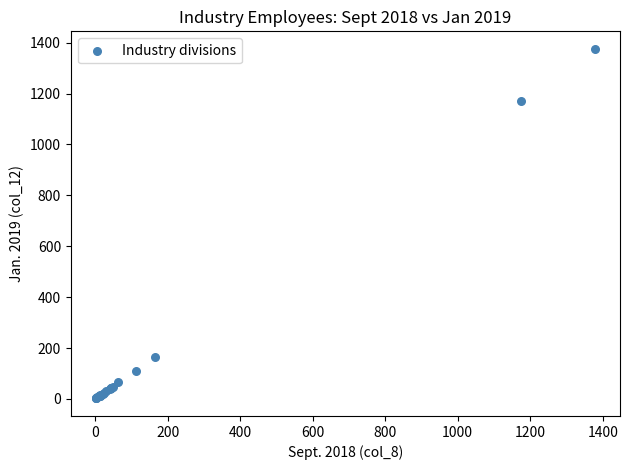

What Y value in the scatter plot is closest to 688?

1172.2